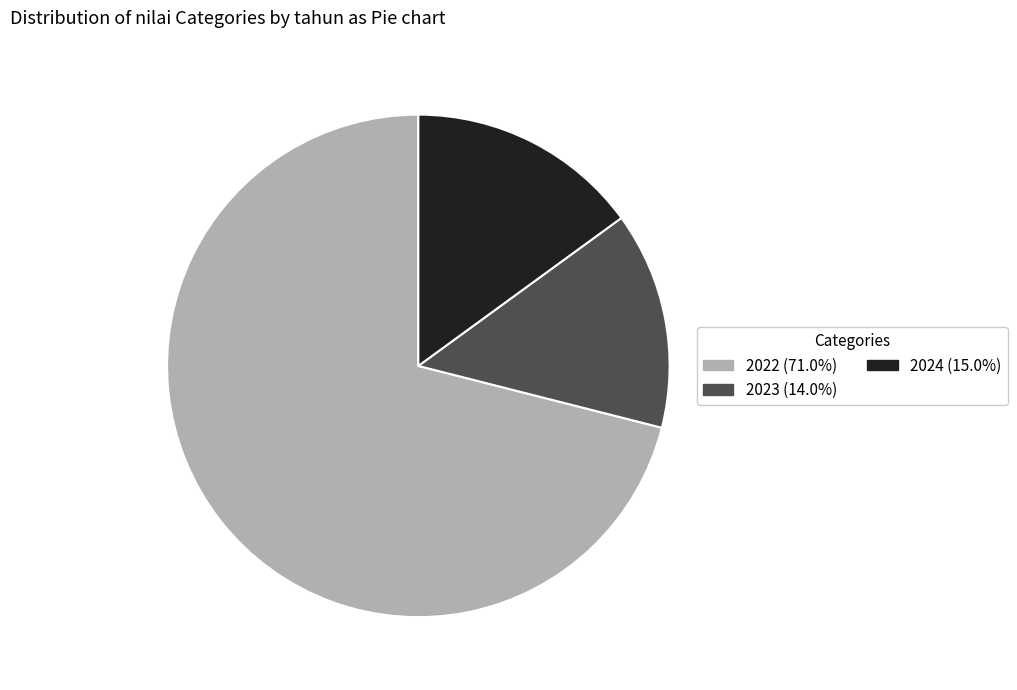

Does 2023 represent more than half of the total?

No